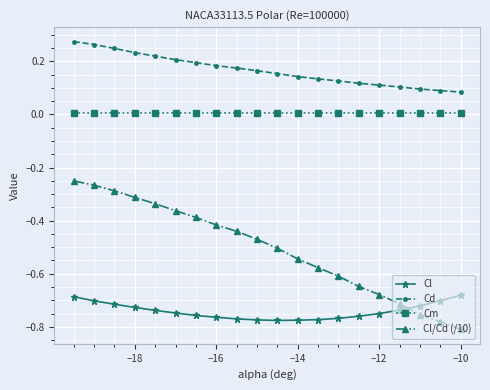

True or false: Cd and Cl/Cd (/10) intersect in this chart.

False